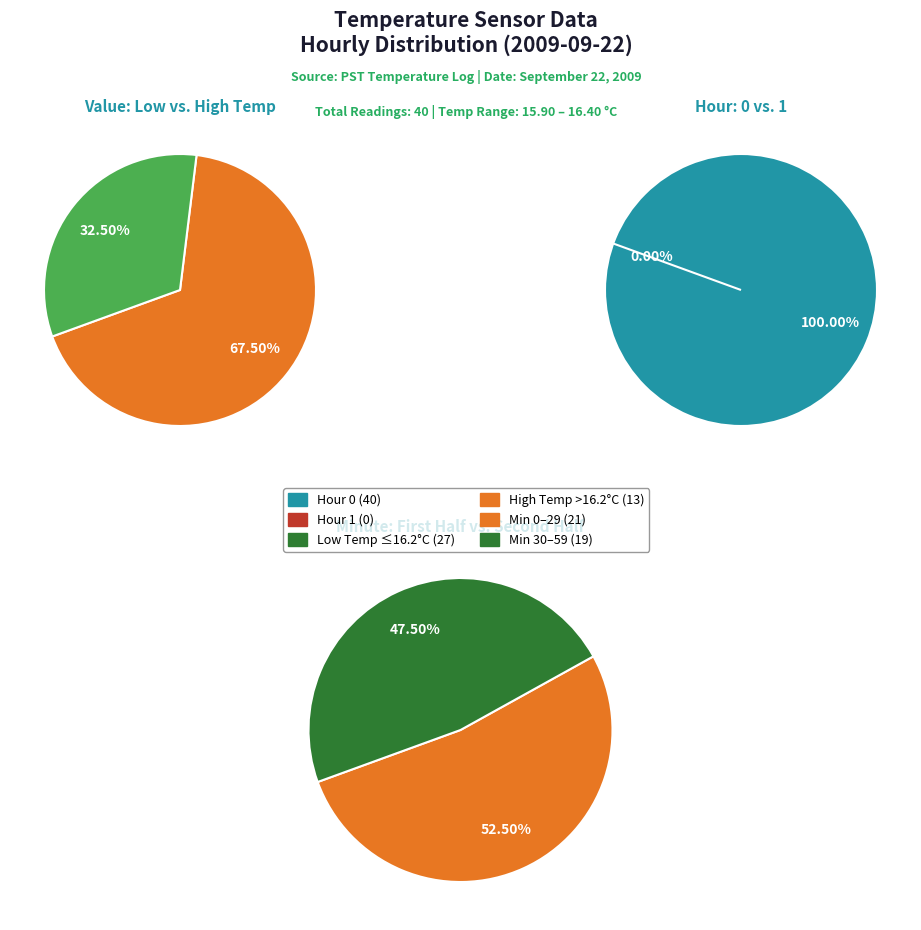

True or false: ~16.5+ accounts for 5% of the total.

False